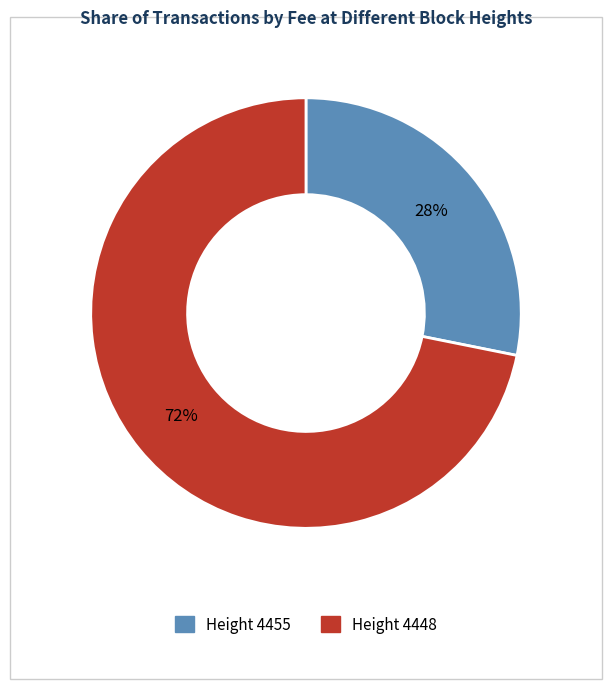

To the nearest percent, what is the difference between the largest and smallest slice percentages?

44%